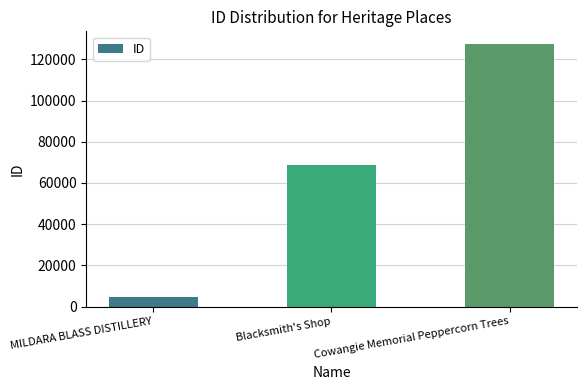

Rank the categories by value from highest to lowest.

Cowangie Memorial Peppercorn Trees, Blacksmith's Shop, MILDARA BLASS DISTILLERY